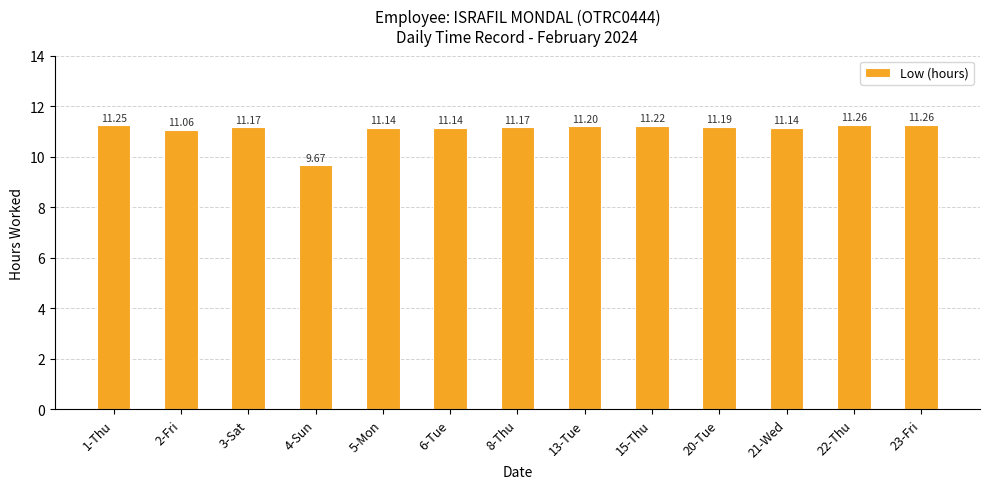

Approximately how many times larger is the value at 15-Thu compared to 21-Wed?

1.0